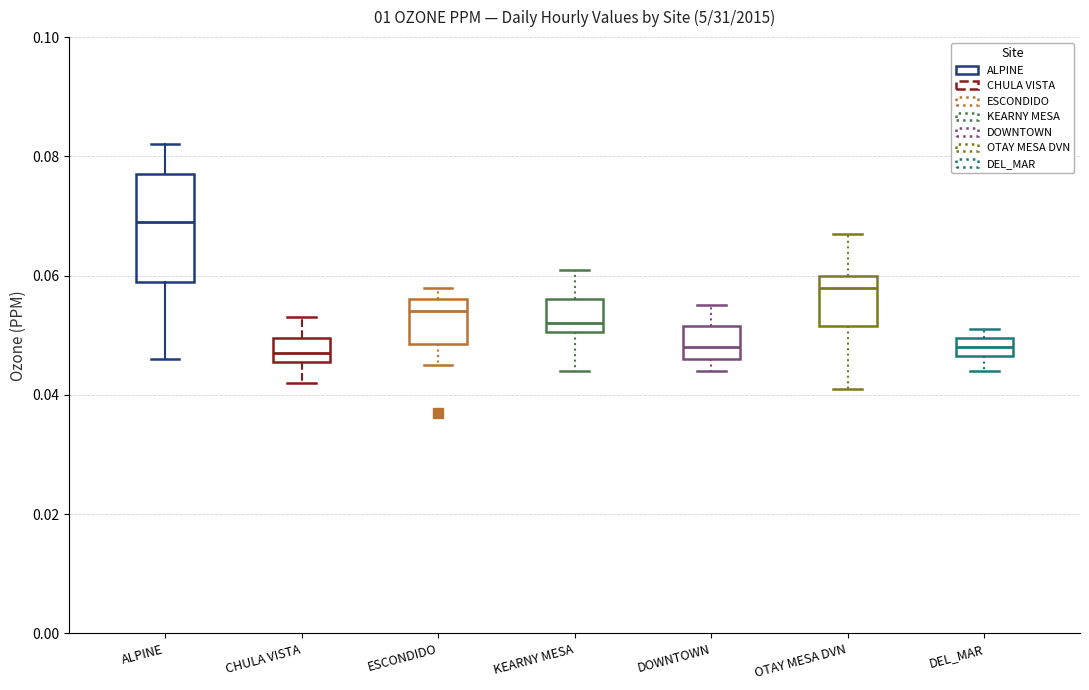

Reading left to right, read every box against the y-axis: the position of its median line, the range the box covers, and the ends of its whiskers. The values are not printed on the chart, so give them approximately, as read against the axis.

ALPINE: median 0.070, box 0.060 to 0.078, whiskers 0.046 to 0.082
CHULA VISTA: median 0.048, box 0.046 to 0.050, whiskers 0.042 to 0.054
ESCONDIDO: median 0.054, box 0.048 to 0.056, whiskers 0.046 to 0.058
KEARNY MESA: median 0.052, box 0.050 to 0.056, whiskers 0.044 to 0.062
DOWNTOWN: median 0.048, box 0.046 to 0.052, whiskers 0.044 to 0.056
OTAY MESA DVN: median 0.058, box 0.052 to 0.060, whiskers 0.042 to 0.068
DEL_MAR: median 0.048, box 0.046 to 0.050, whiskers 0.044 to 0.052